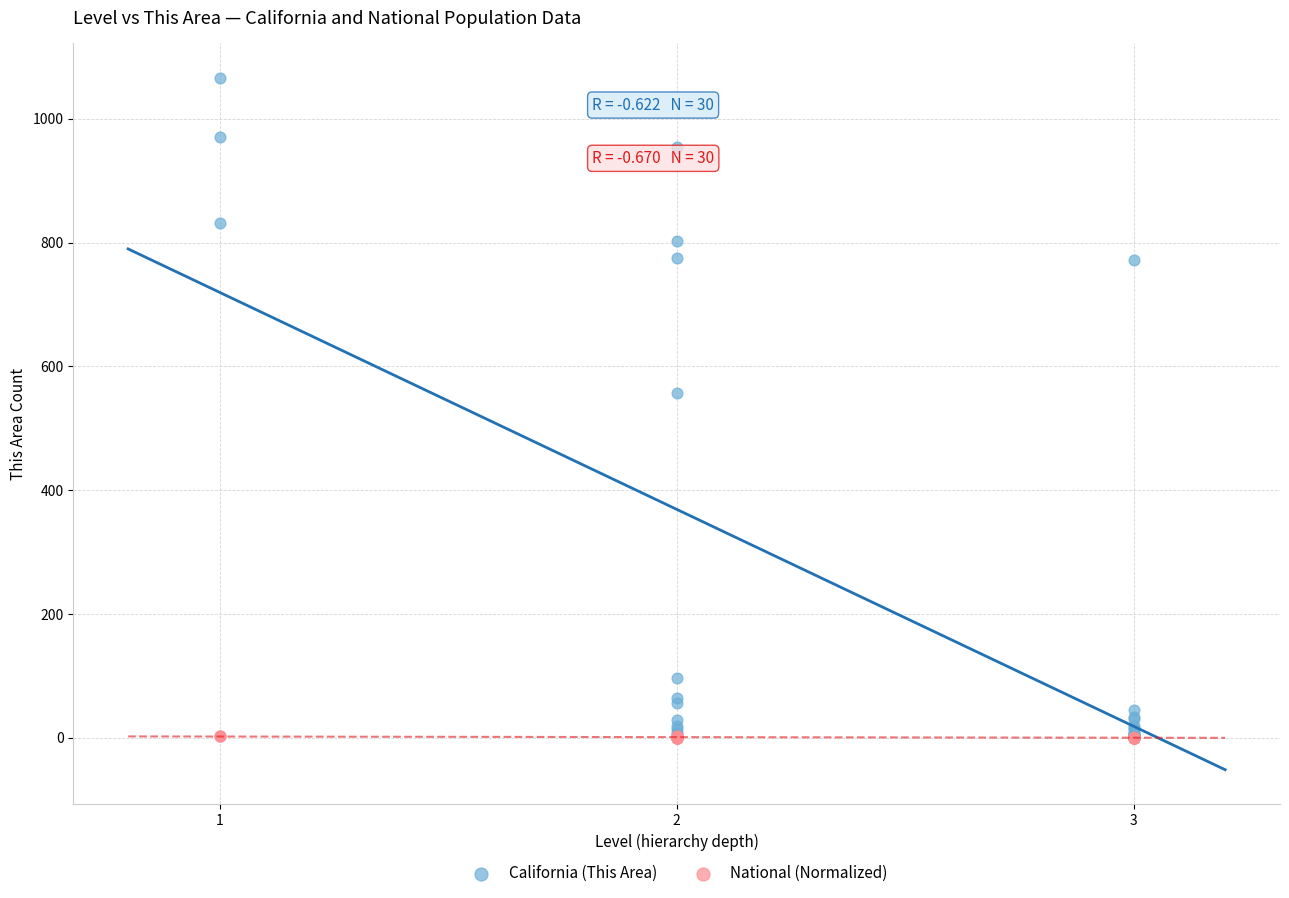

In the California (This Area) series, what Y value is closest to 534?

557.0